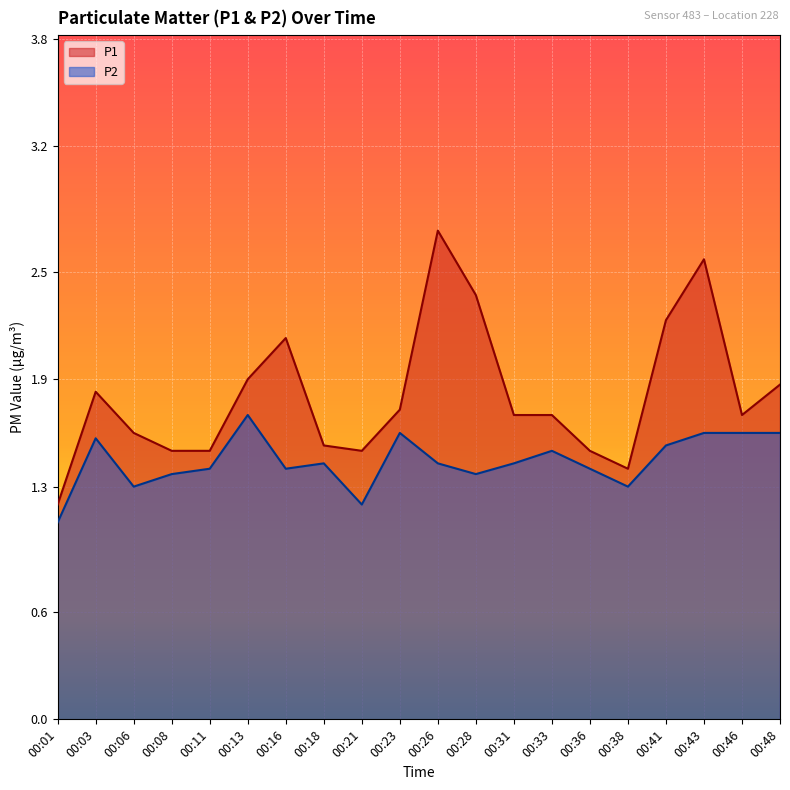

Which series has the largest total across all categories?

P1